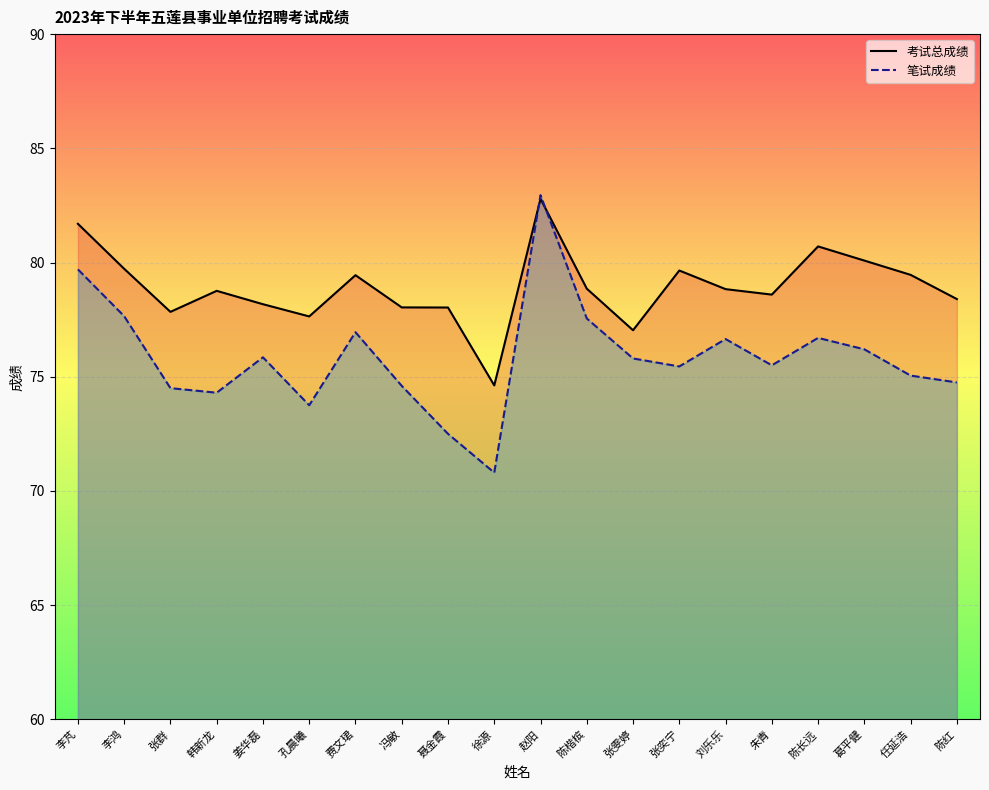

What position from the left is 陈楷槟?

12